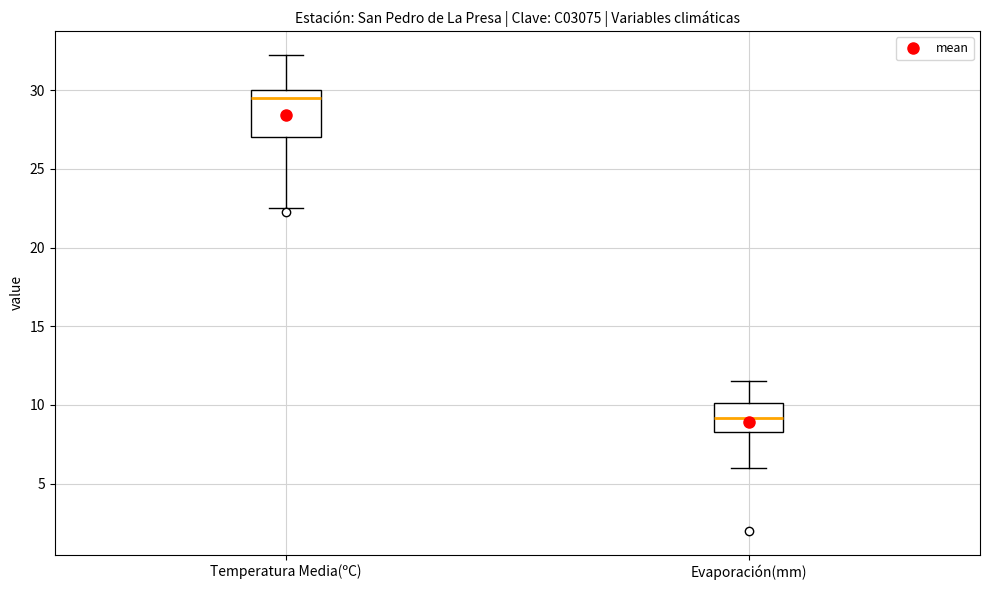

Reading left to right, transcribe this box plot: for each box, give where its median line is, the range the box spans, and where its two whiskers end, as read against the y-axis. The values are not printed on the chart, so give them approximately, as read against the axis.

Temperatura Media(ºC): median 29.5, box 27.0 to 30.0, whiskers 22.5 to 32.5
Evaporación(mm): median 9.0, box 8.5 to 10.0, whiskers 6.0 to 11.5